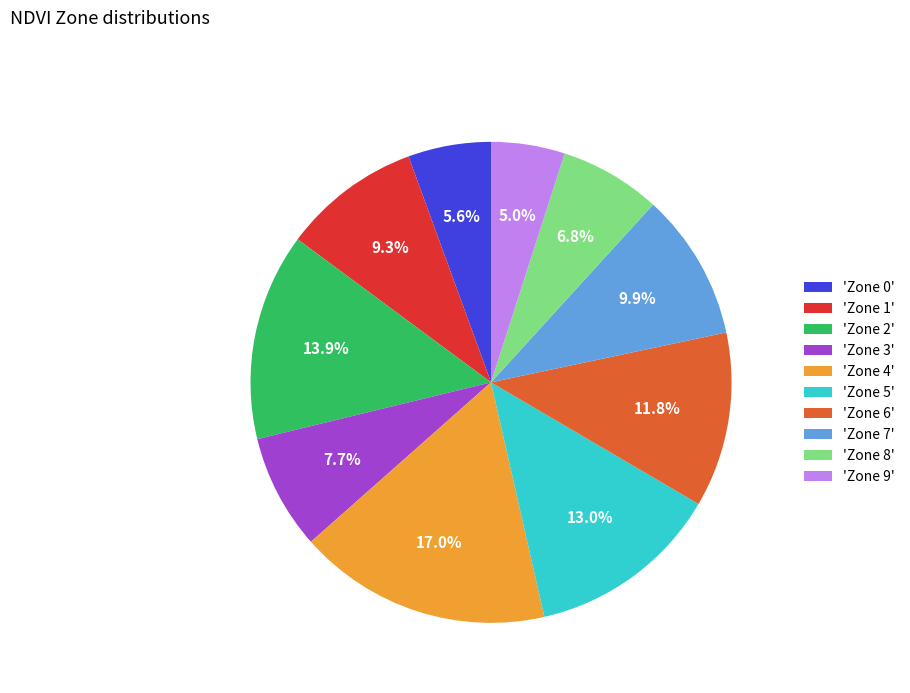

Is the sum of 'Zone 2' and 'Zone 1' greater than half?

No